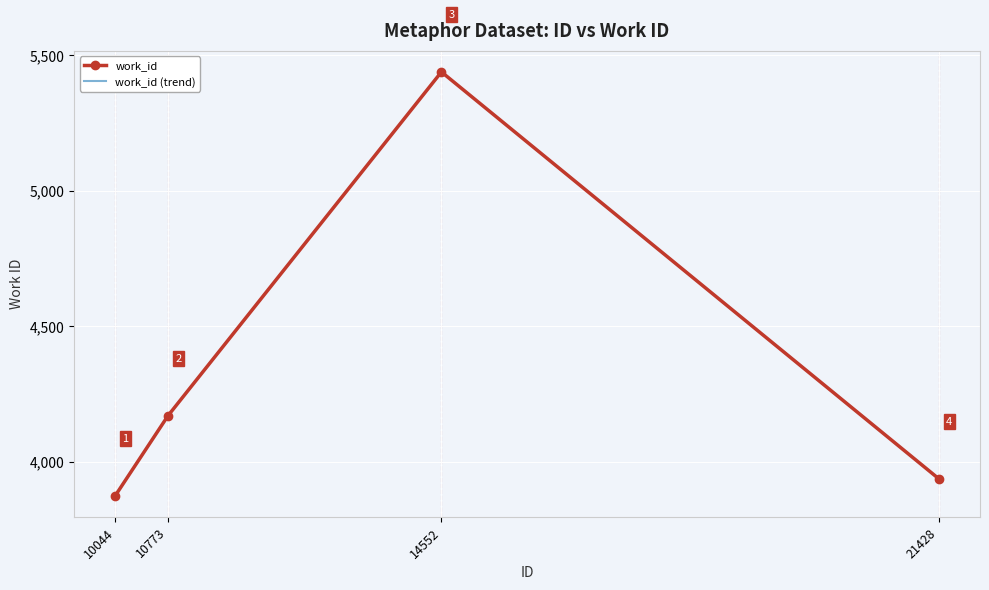

How many series are shown in this chart?

1